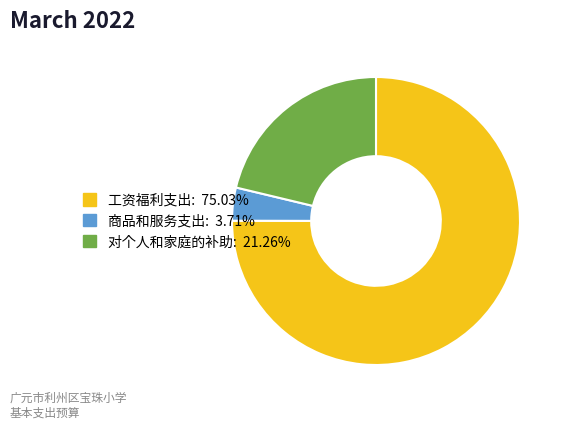

True or false: 商品和服务支出 accounts for 4% of the total.

True